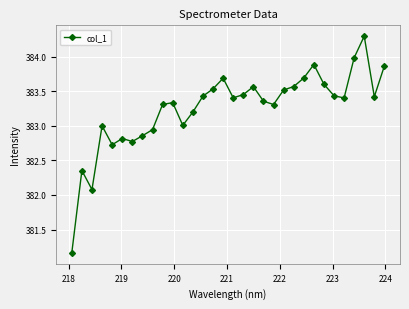

How many points are lower than both their immediate neighbors (excluding endpoints)?

8